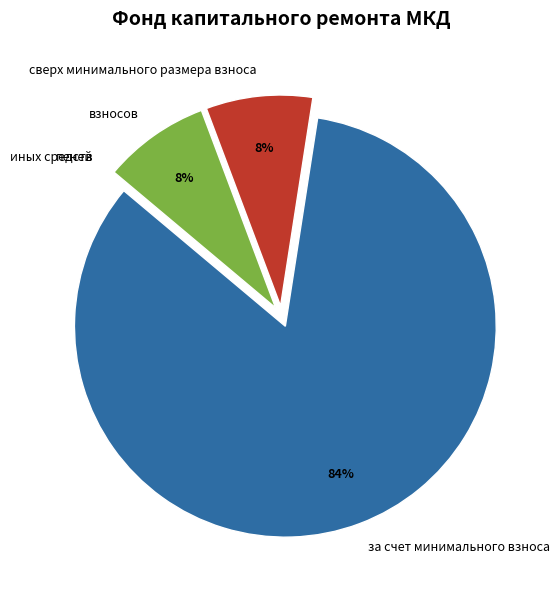

True or false: сверх минимального размера взноса accounts for 8% of the total.

True